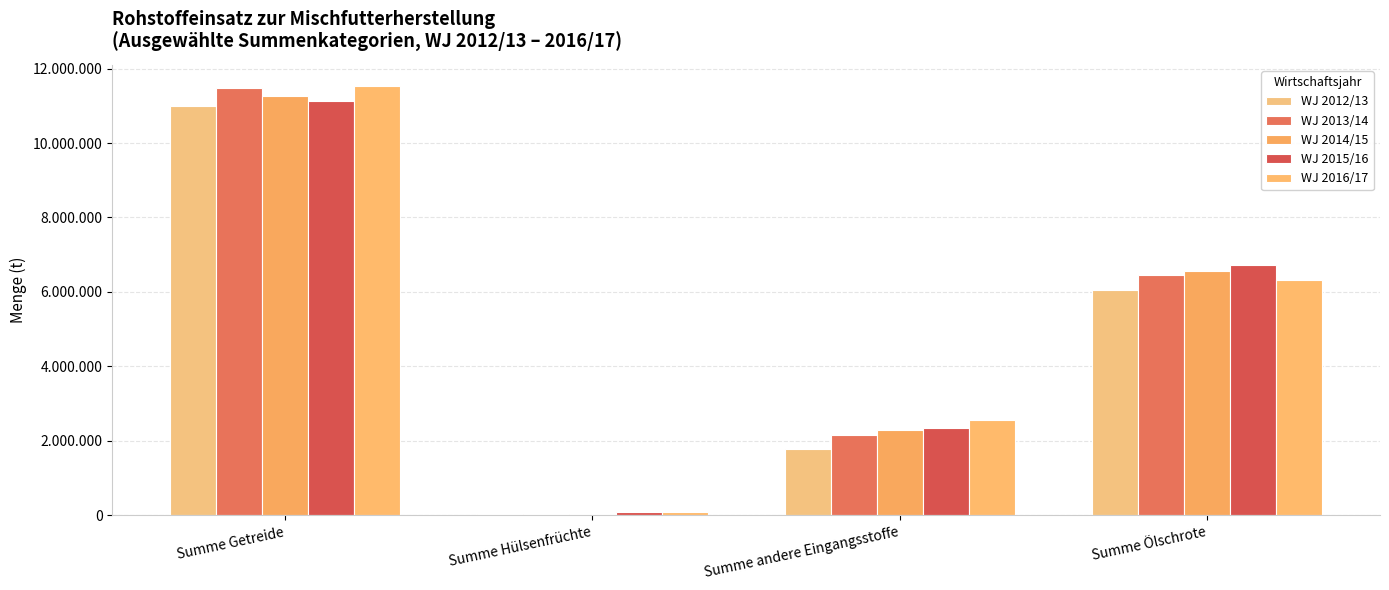

Does the chart contain stacked bars?

No